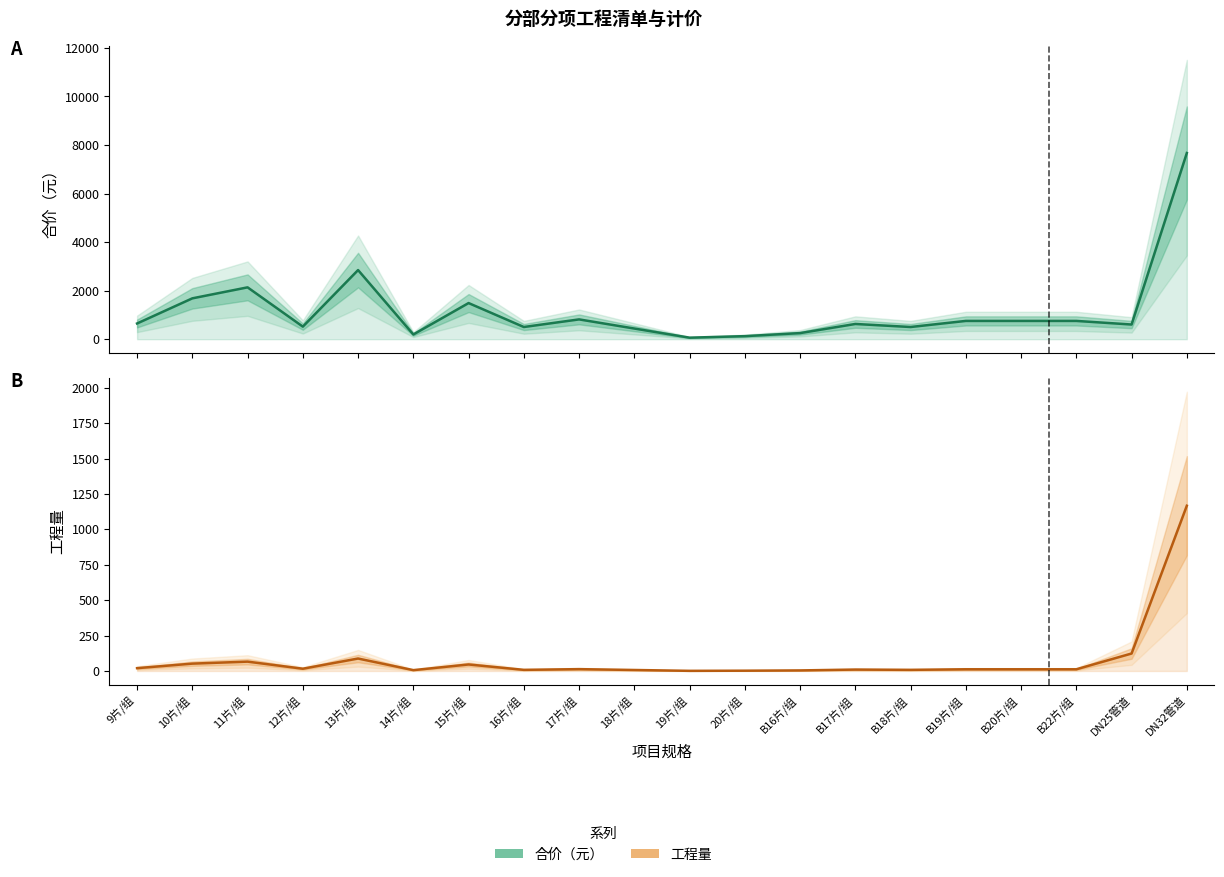

True or false: 工程量 and 合价（元） cross at least once.

False